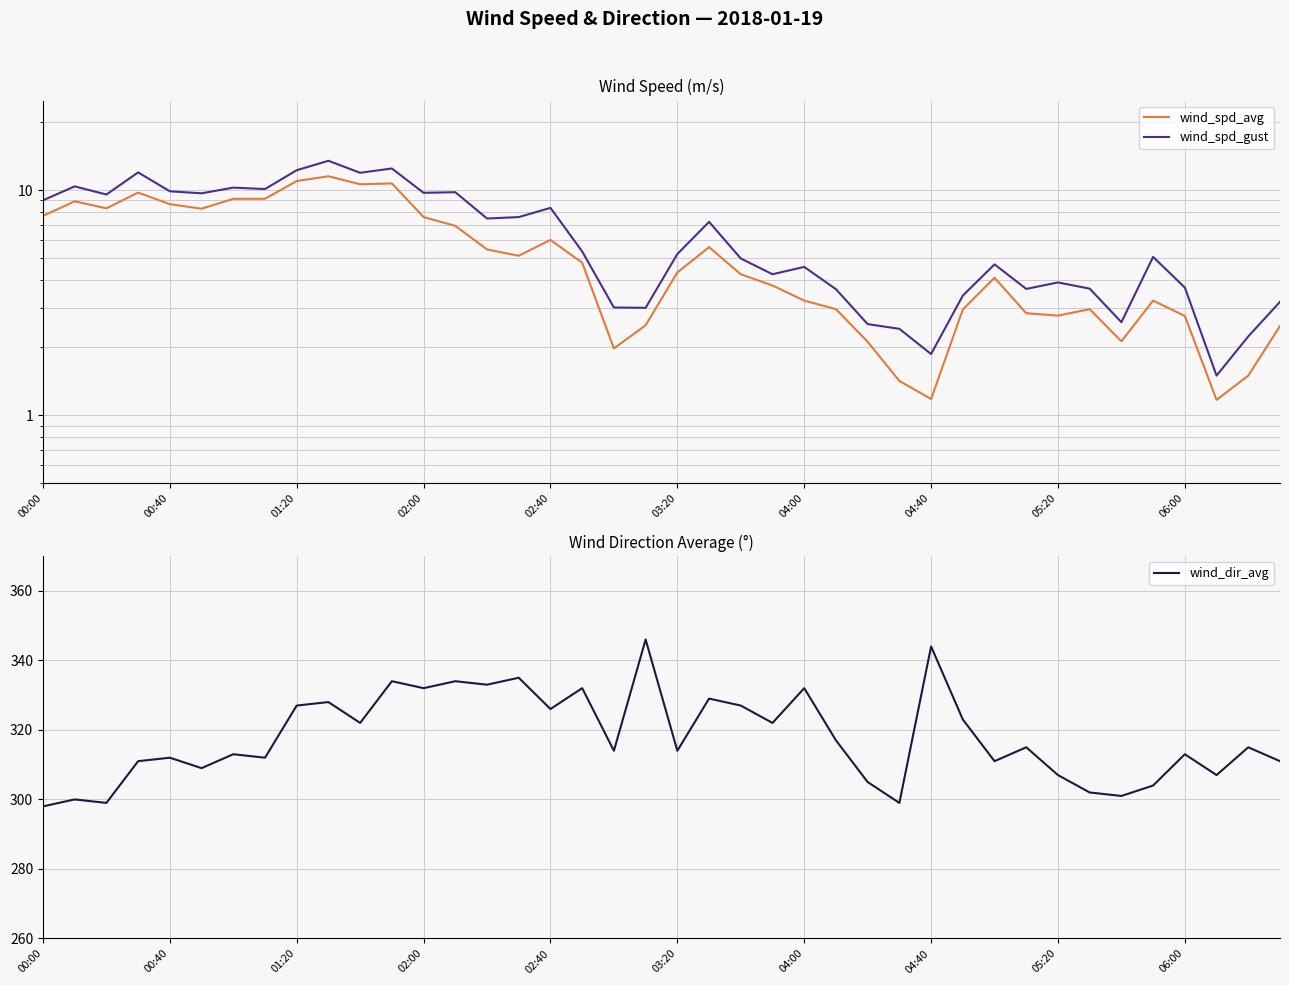

True or false: wind_dir_avg has a value of 434 at 02:40.

False